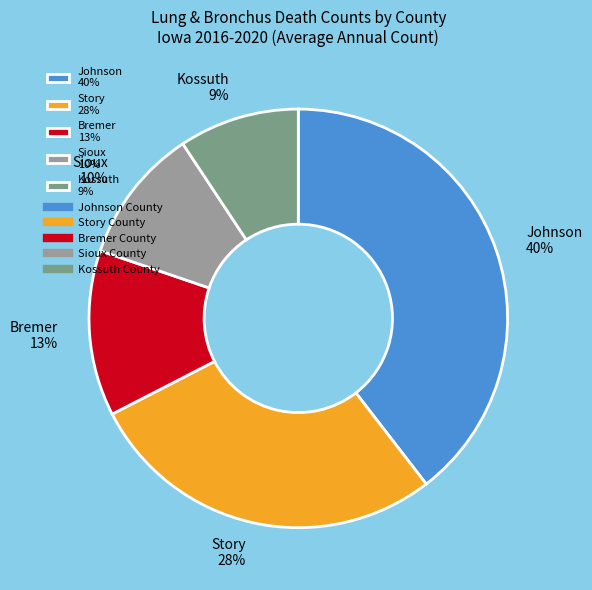

Do Story 28% and Johnson 40% together represent more than half of the pie?

Yes